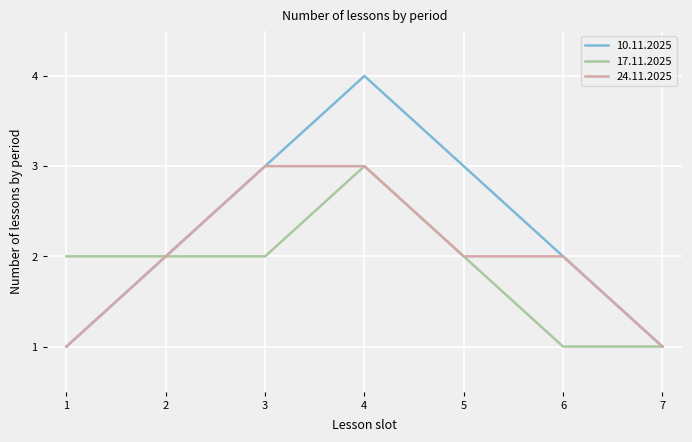

Reading left to right, extract all data points from this chart.

10.11.2025: 1	2	3	4	3	2	1
17.11.2025: 2	2	2	3	2	1	1
24.11.2025: 1	2	3	3	2	2	1